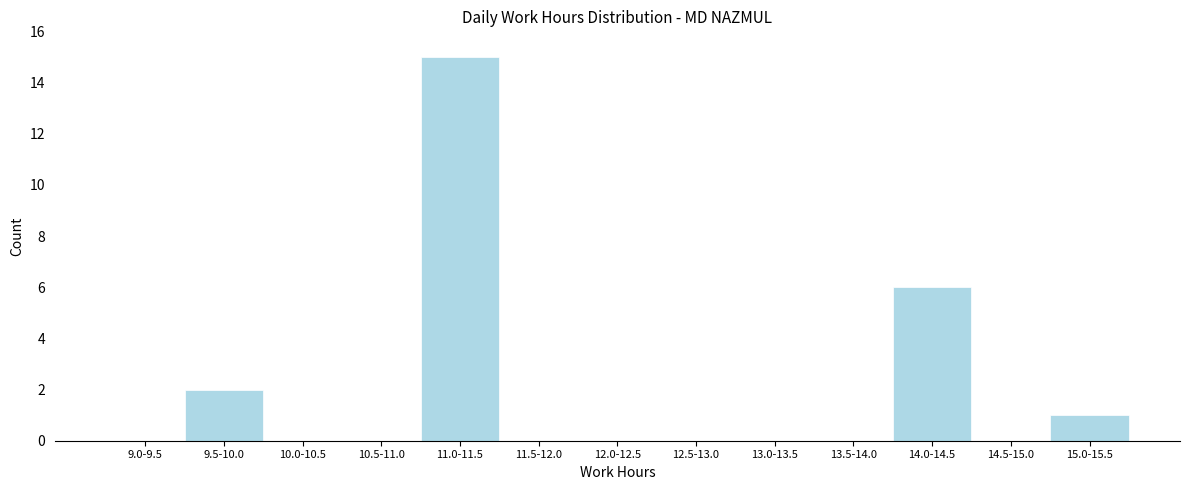

Reading left to right, list all the values displayed in this chart.

9.0-9.5=0	9.5-10.0=2	10.0-10.5=0	10.5-11.0=0	11.0-11.5=15	11.5-12.0=0	12.0-12.5=0	12.5-13.0=0	13.0-13.5=0	13.5-14.0=0	14.0-14.5=6	14.5-15.0=0	15.0-15.5=1